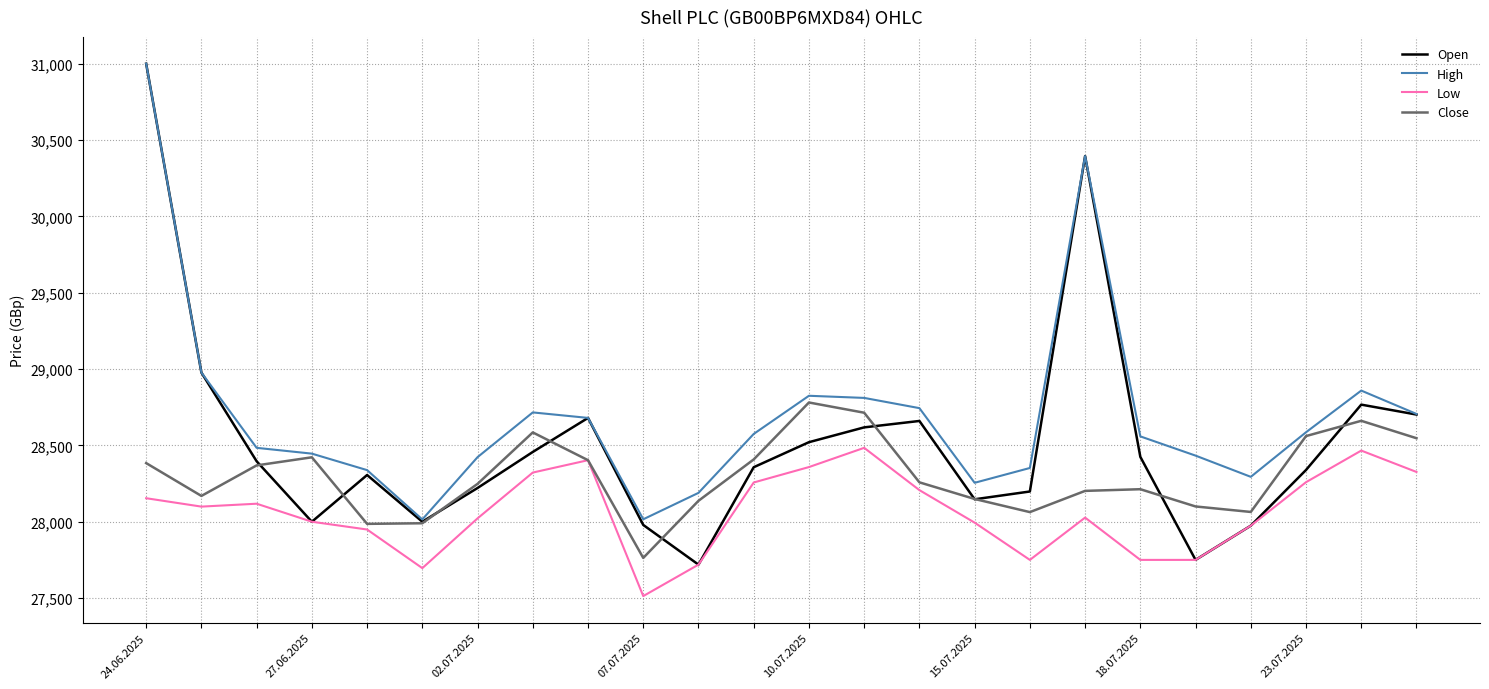

True or false: High and Low intersect in this chart.

False